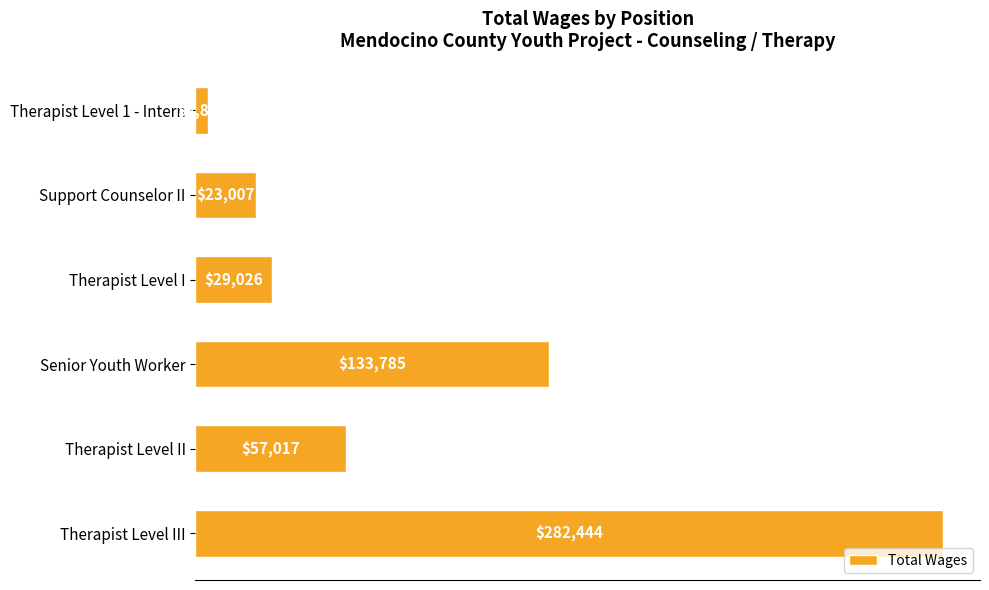

How many bars are there in total?

6